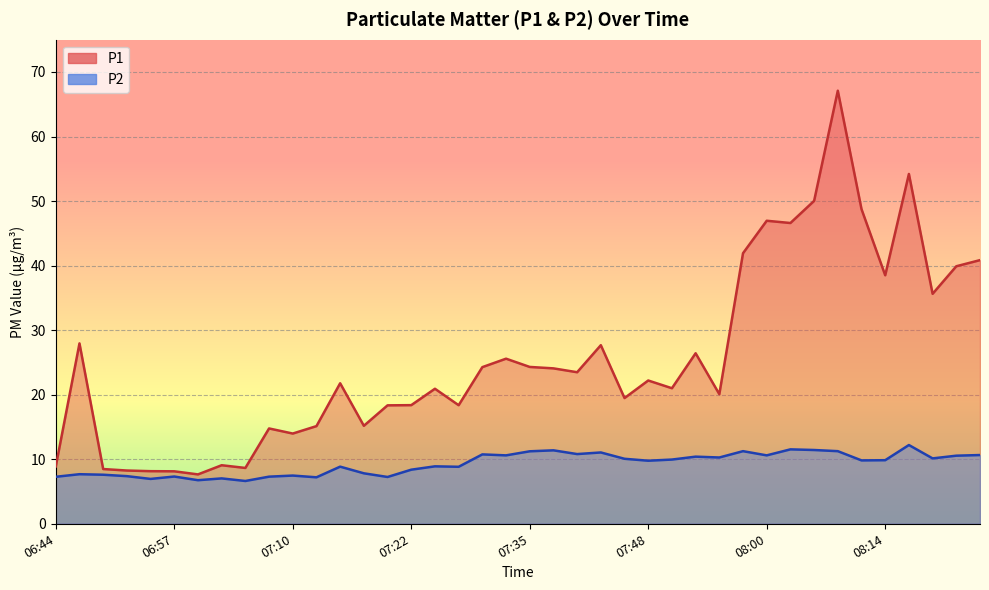

Reading left to right, extract all data points from this chart.

P1: 06:44=8.9	06:47=27.9	06:49=8.5	06:52=8.2	06:54=8.2	06:57=8.1	06:59=7.7	07:02=9.1	07:04=8.7	07:07=14.8	07:10=14.0	07:12=15.1	07:15=21.8	07:17=15.2	07:20=18.4	07:22=18.4	07:25=20.9	07:27=18.4	07:30=24.3	07:32=25.6	07:35=24.3	07:37=24.1	07:40=23.5	07:42=27.7	07:45=19.5	07:48=22.2	07:50=21.0	07:53=26.4	07:55=20.1	07:58=41.9	08:00=47.0	08:03=46.6	08:05=50.0	08:08=67.1	08:11=48.8	08:14=38.5	08:16=54.2	08:19=35.6	08:22=39.9	08:25=40.9
P2: 06:44=7.3	06:47=7.7	06:49=7.6	06:52=7.4	06:54=7.0	06:57=7.3	06:59=6.8	07:02=7.0	07:04=6.6	07:07=7.3	07:10=7.5	07:12=7.2	07:15=8.8	07:17=7.8	07:20=7.2	07:22=8.4	07:25=8.9	07:27=8.8	07:30=10.8	07:32=10.6	07:35=11.2	07:37=11.4	07:40=10.8	07:42=11.1	07:45=10.1	07:48=9.8	07:50=9.9	07:53=10.4	07:55=10.3	07:58=11.2	08:00=10.6	08:03=11.5	08:05=11.4	08:08=11.2	08:11=9.8	08:14=9.8	08:16=12.2	08:19=10.1	08:22=10.6	08:25=10.7